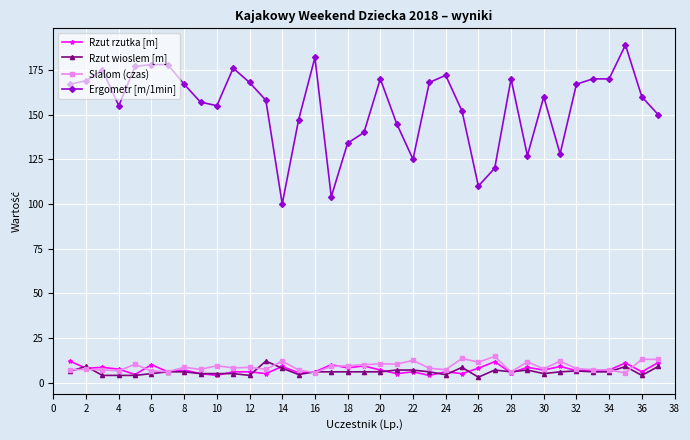

What is the value of the Slalom (czas) point at the 26th from the left?

11.4